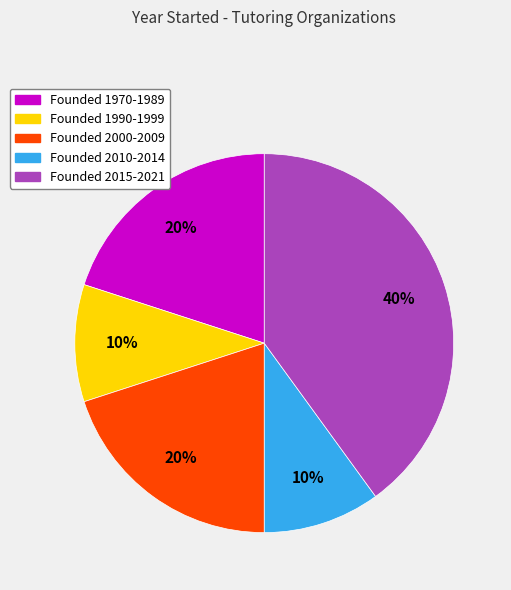

To the nearest percent, what is the average slice percentage?

20%